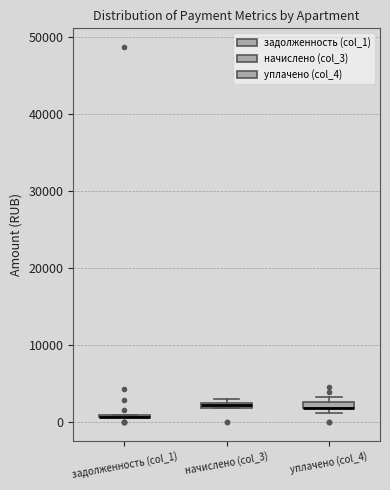

Where is the lower edge of the box for уплачено (col_4) on the y-axis? The values are not printed on the chart, so give them approximately, as read against the axis.

2000